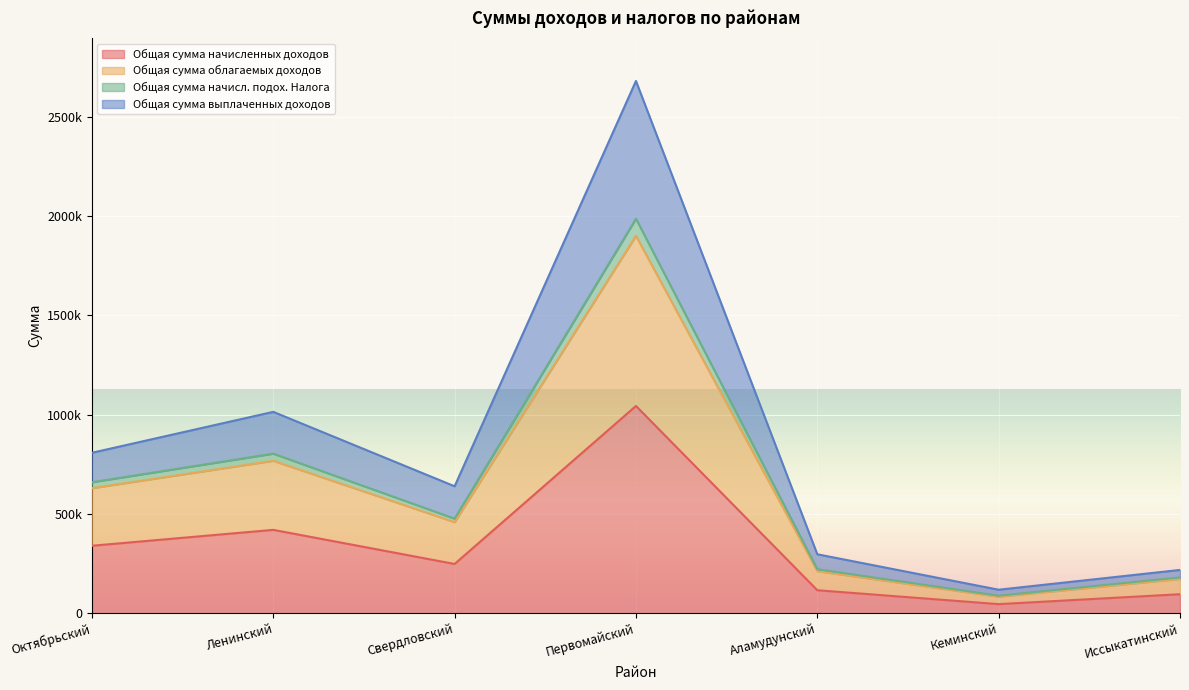

Which series has the largest range (max minus min)?

Общая сумма выплаченных доходов